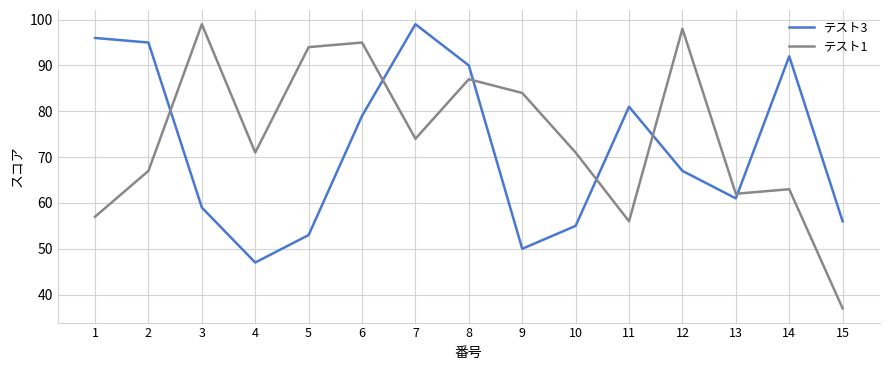

How many categories are shown in the chart?

15